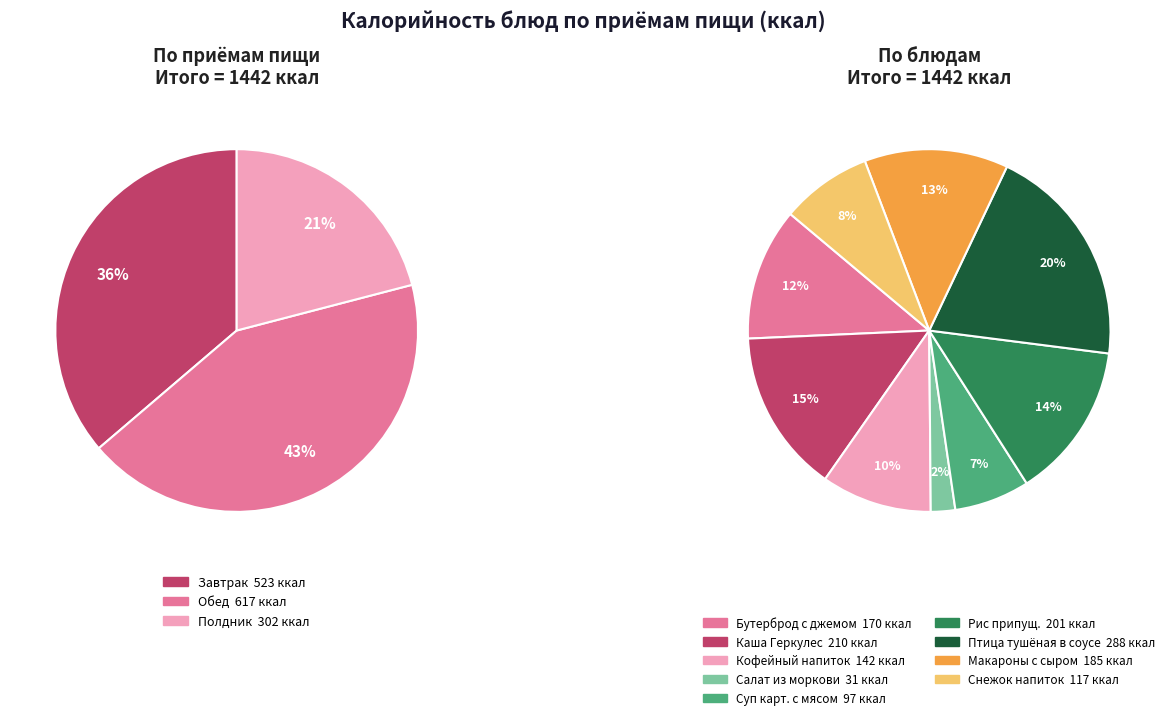

What percentage is the САЛАТ ИЗ МОРКОВИ slice, to the nearest percent?

2%